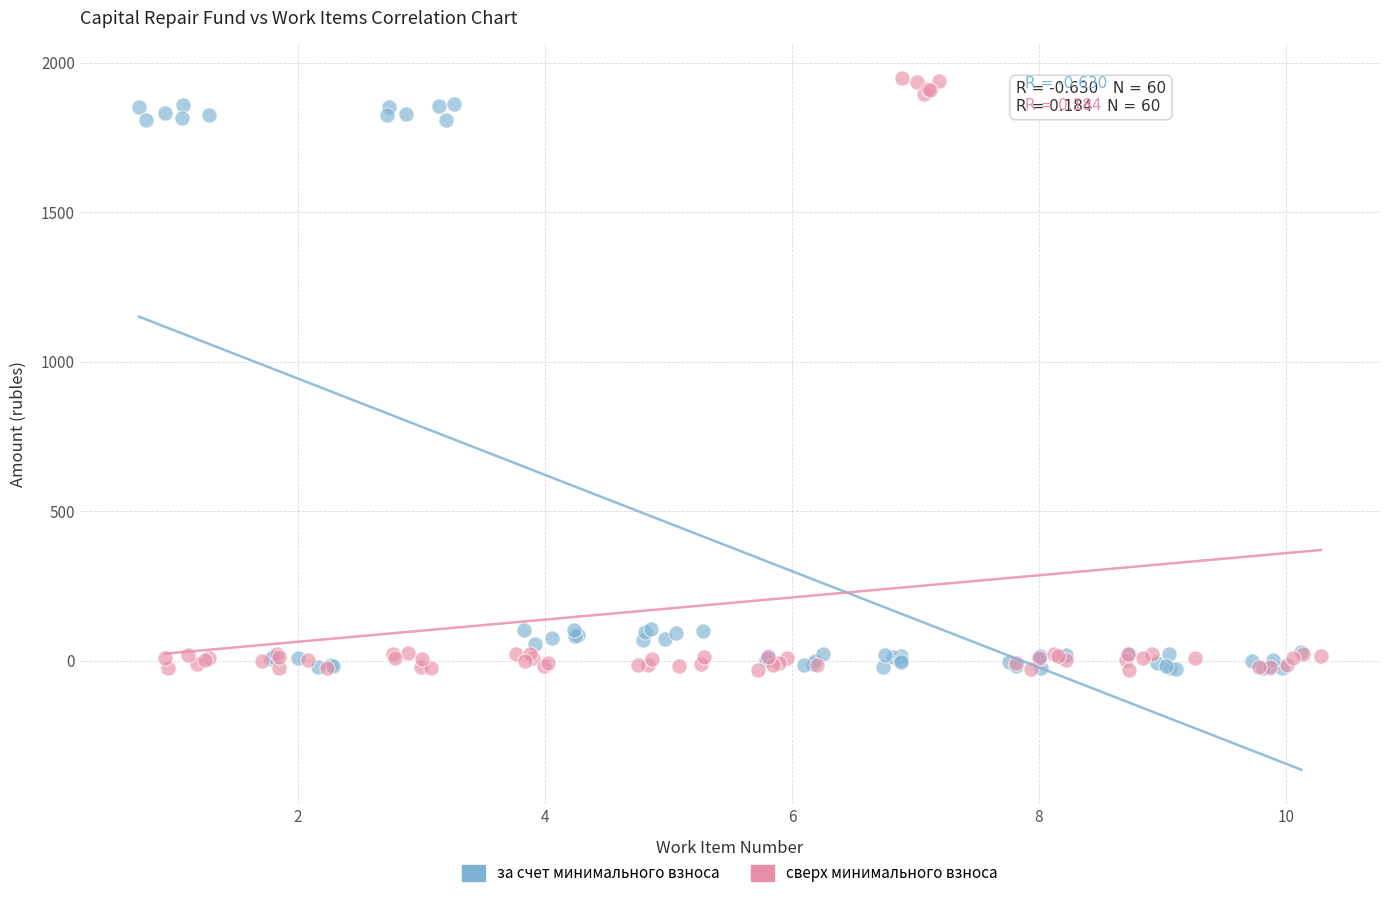

Which series has the largest Y range (max minus min)?

сверх минимального взноса